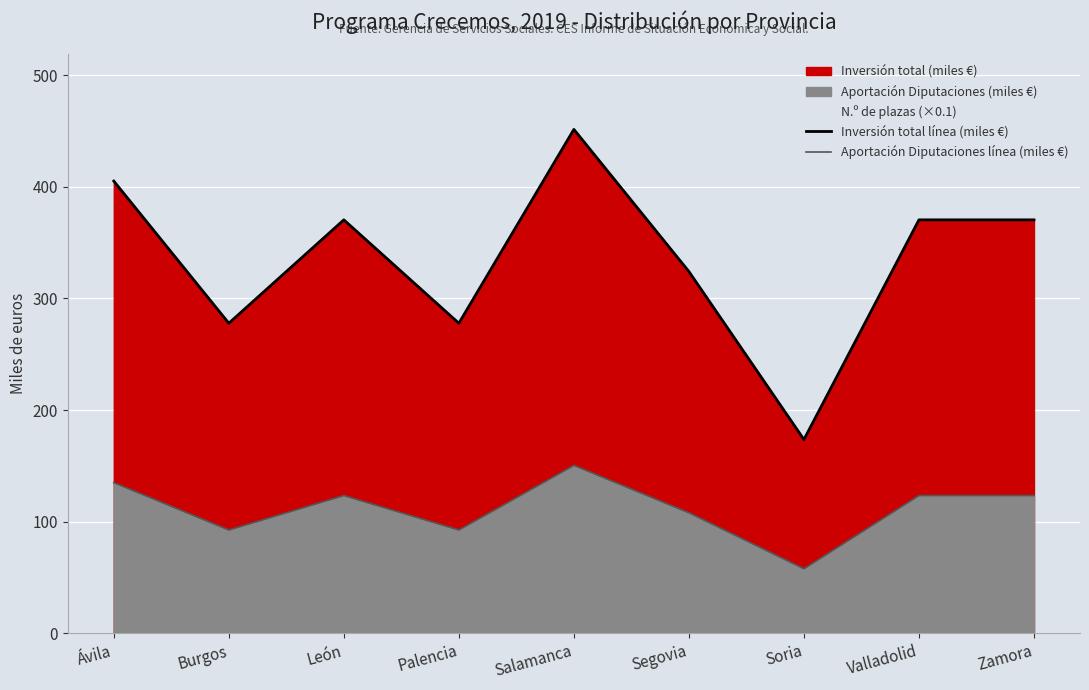

Is it true that Inversión total línea (miles €) equals 494.6 at Burgos?

False